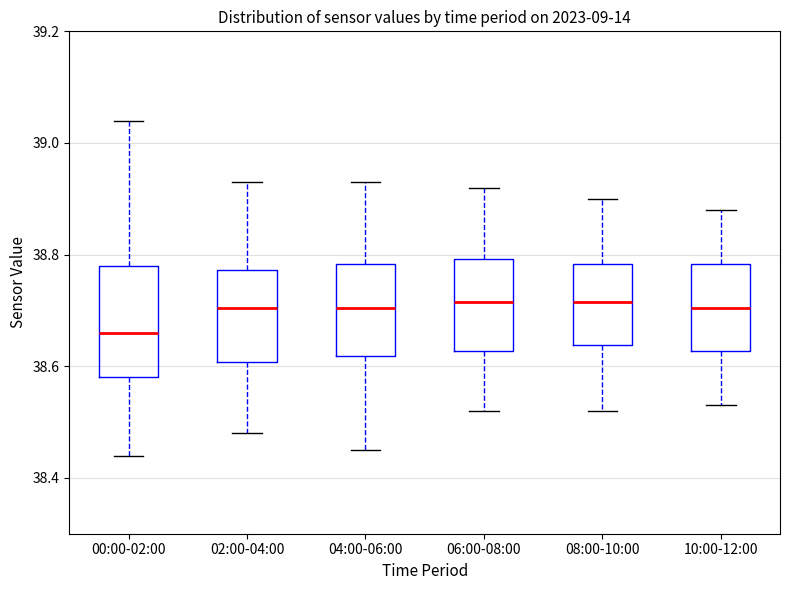

Comparing the boxes themselves (not the whiskers), which one is the tallest?

00:00-02:00